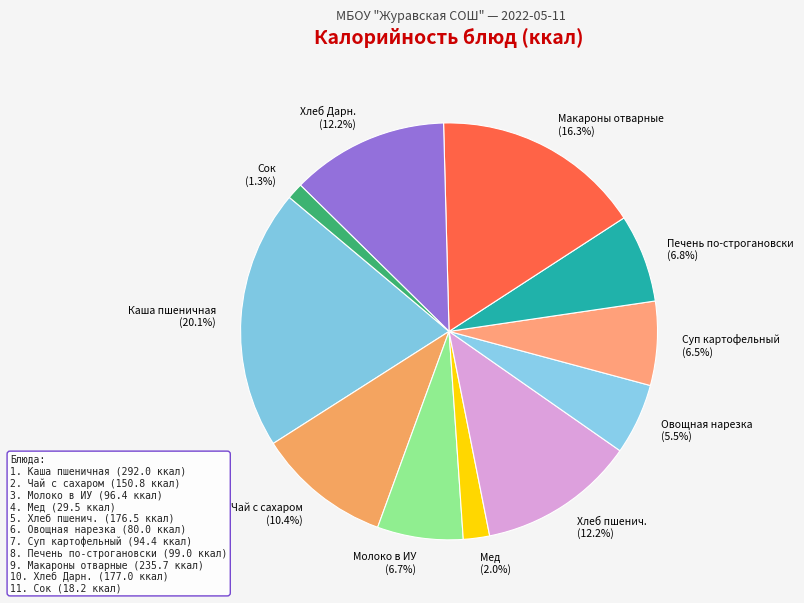

Approximately how many times larger is the value at Печень по-строгановски (6.8%) compared to Макароны отварные (16.3%)?

0.4